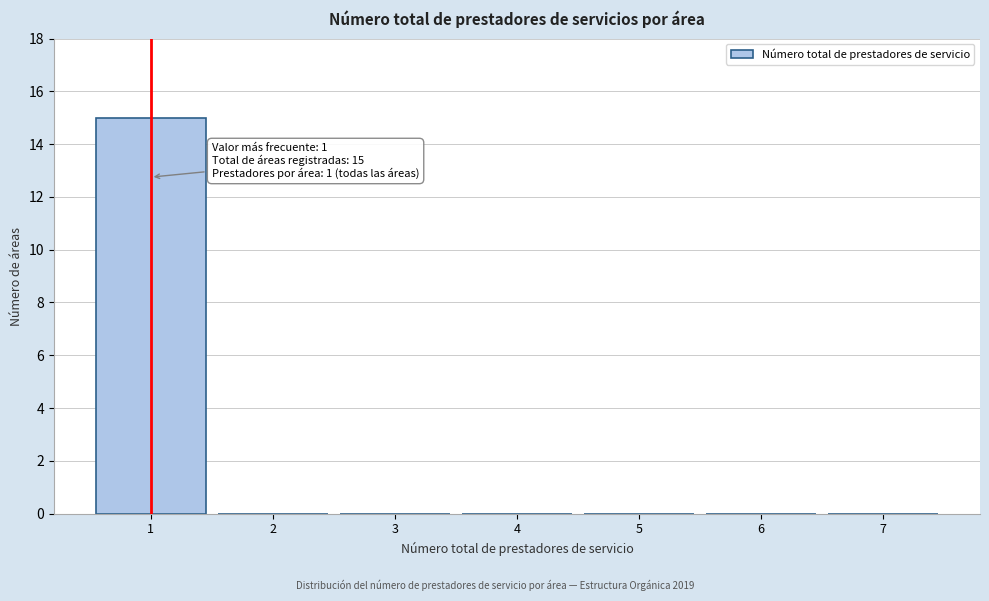

Over which range of the x-axis is the bar tallest?

0.5 to 1.5